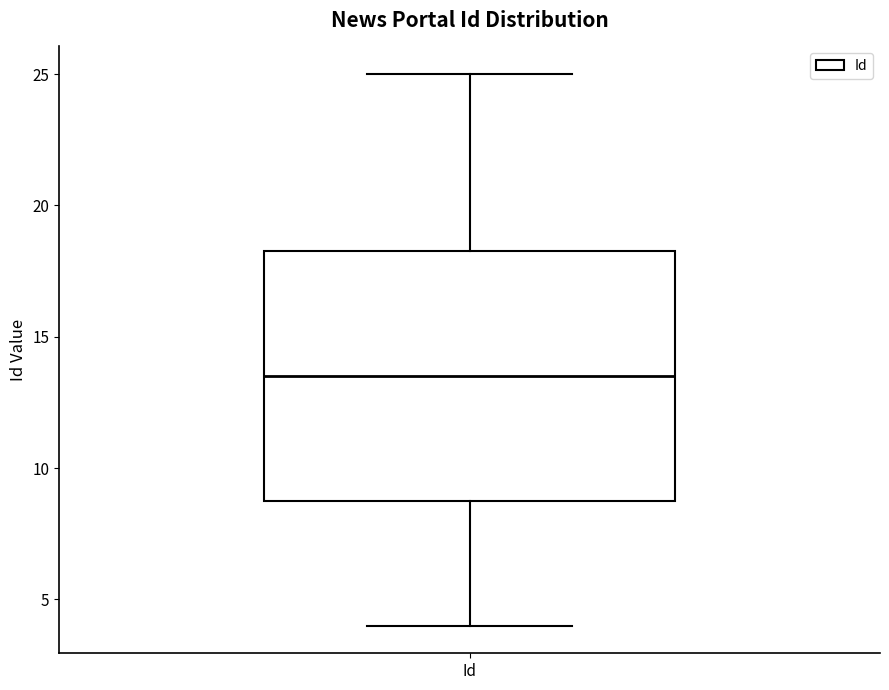

Read this box plot against the y-axis: the position of the median line, the range covered by the box, and the ends of both whiskers. The values are not printed on the chart, so give them approximately, as read against the axis.

median 13.5, box 9.0 to 18.5, whiskers 4.0 to 25.0